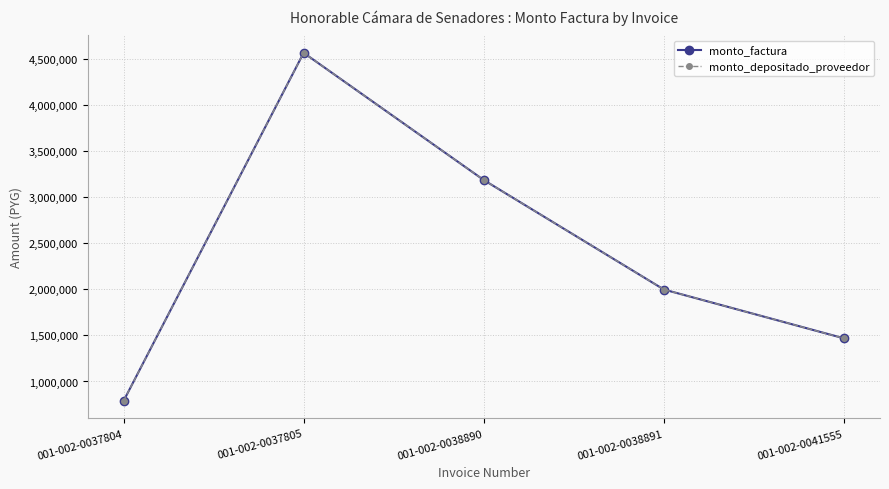

Where is monto_depositado_proveedor nearest to the value 2675642?

001-002-0038890